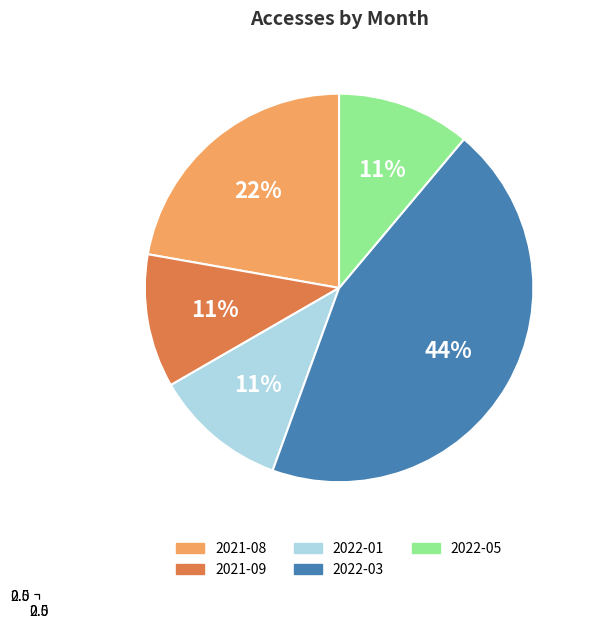

The 2022-05 slice represents 23% of the pie. True or false?

False